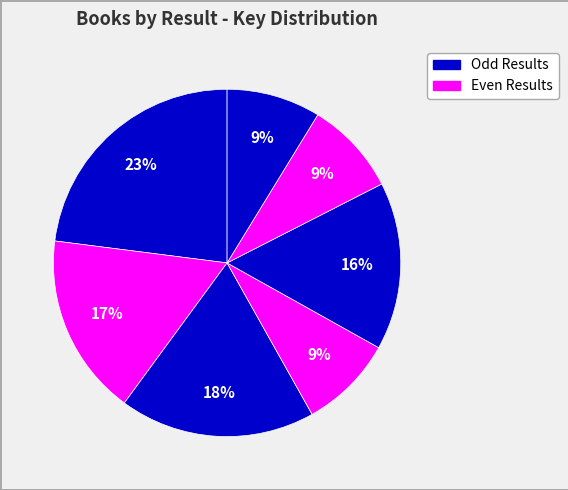

How many slices are in this pie chart?

7